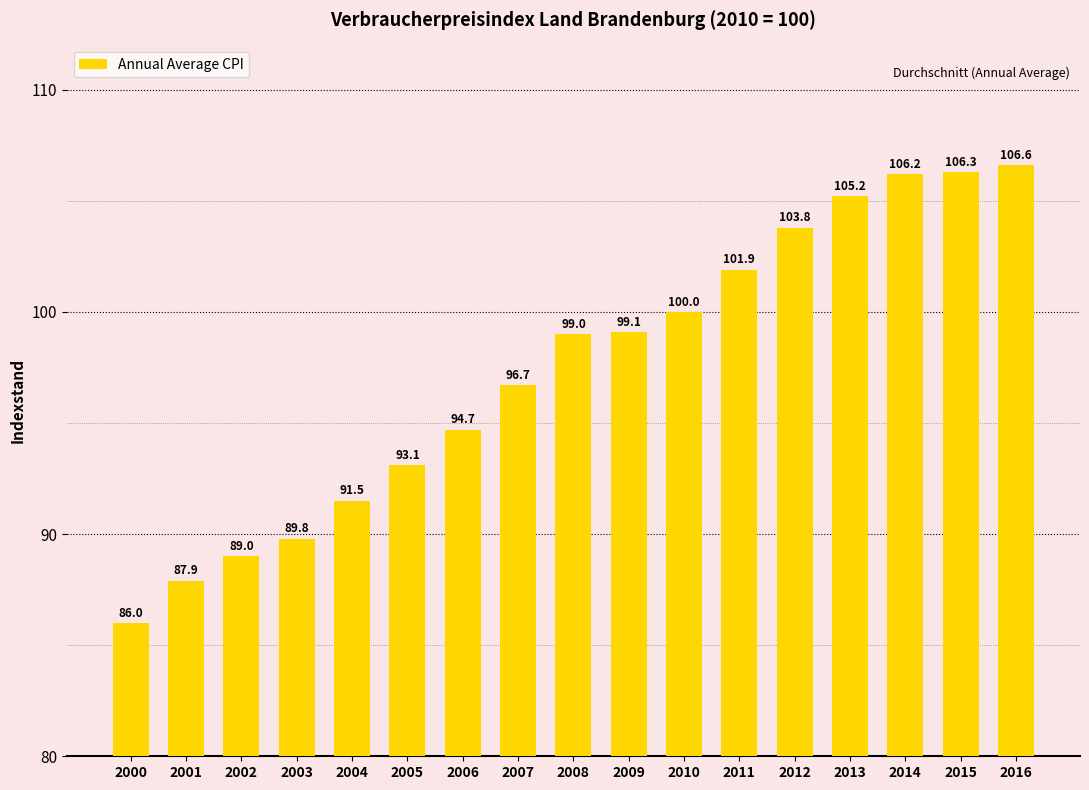

What is the value of the 6th bar from the left?

93.1